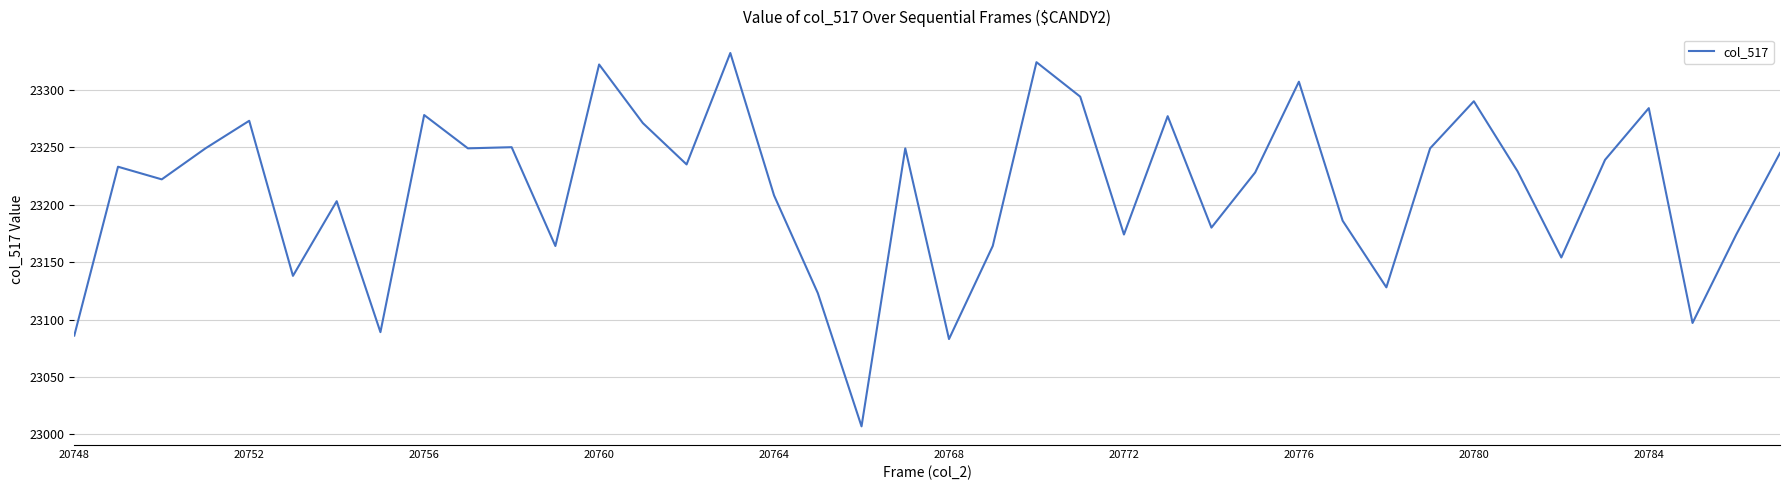

What is the minimum value shown in the chart?

23007